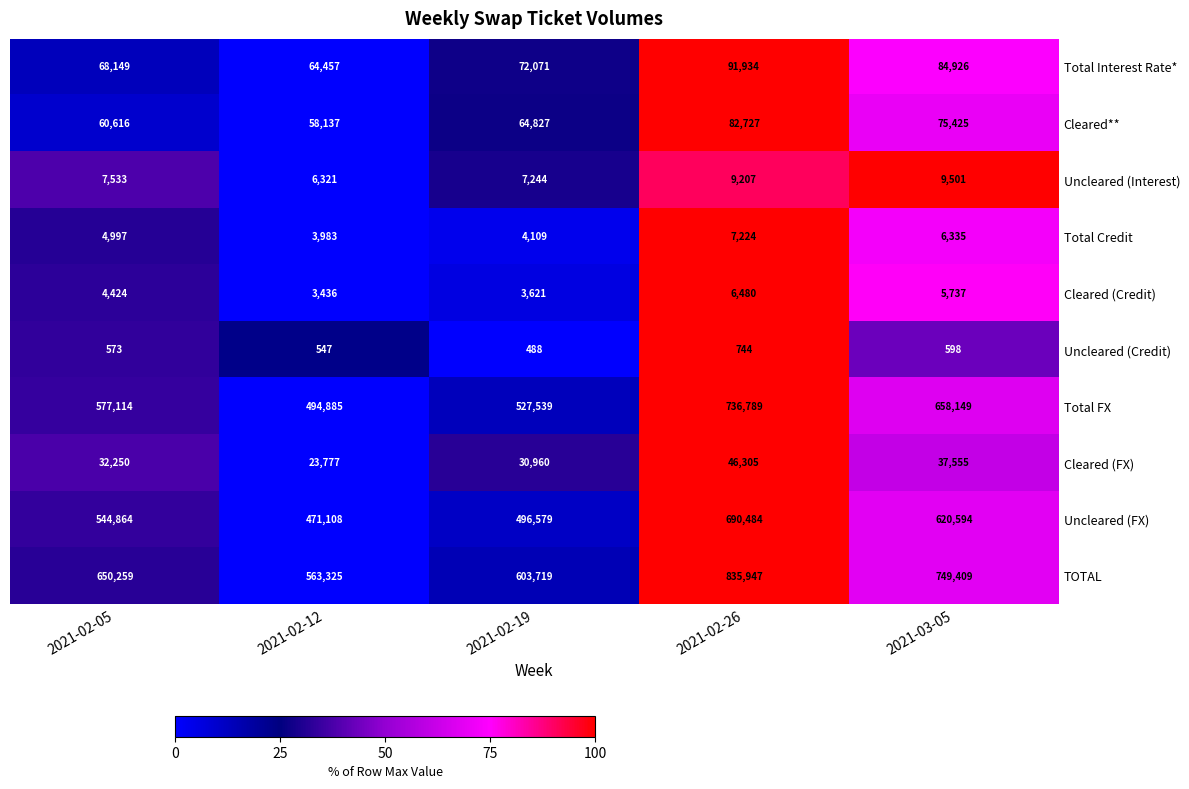

Rank the series by their maximum value, from highest to lowest.

TOTAL, Total FX, Uncleared (FX), Total Interest Rate*, Cleared**, Cleared (FX), Uncleared (Interest), Total Credit, Cleared (Credit), Uncleared (Credit)